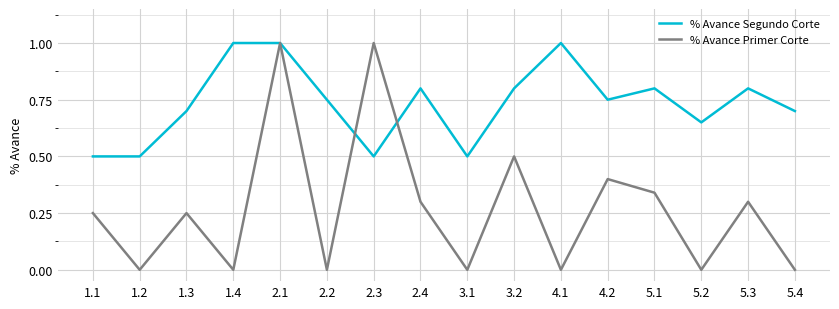

The value of % Avance Primer Corte at 2.4 is 0.3. True or false?

True